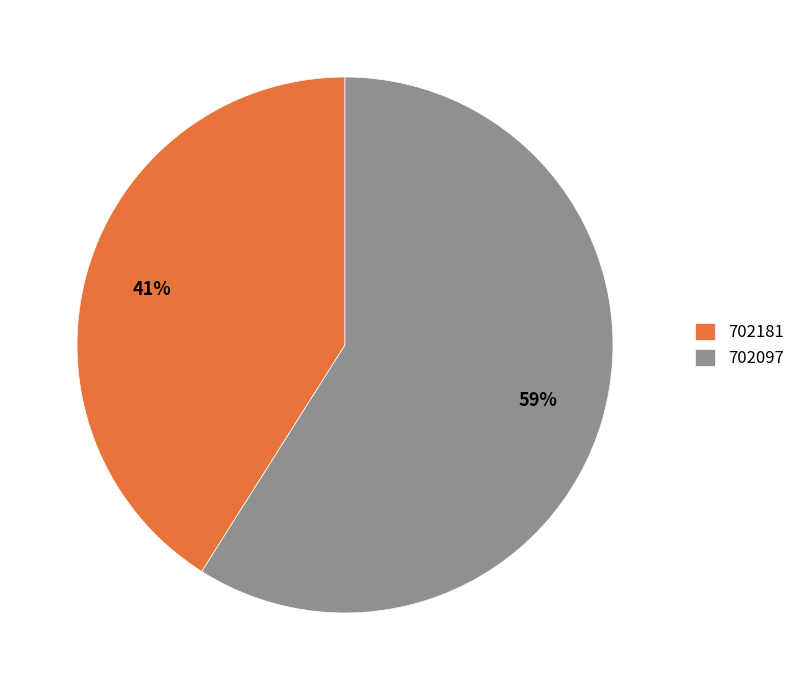

How many slices are in this pie chart?

2